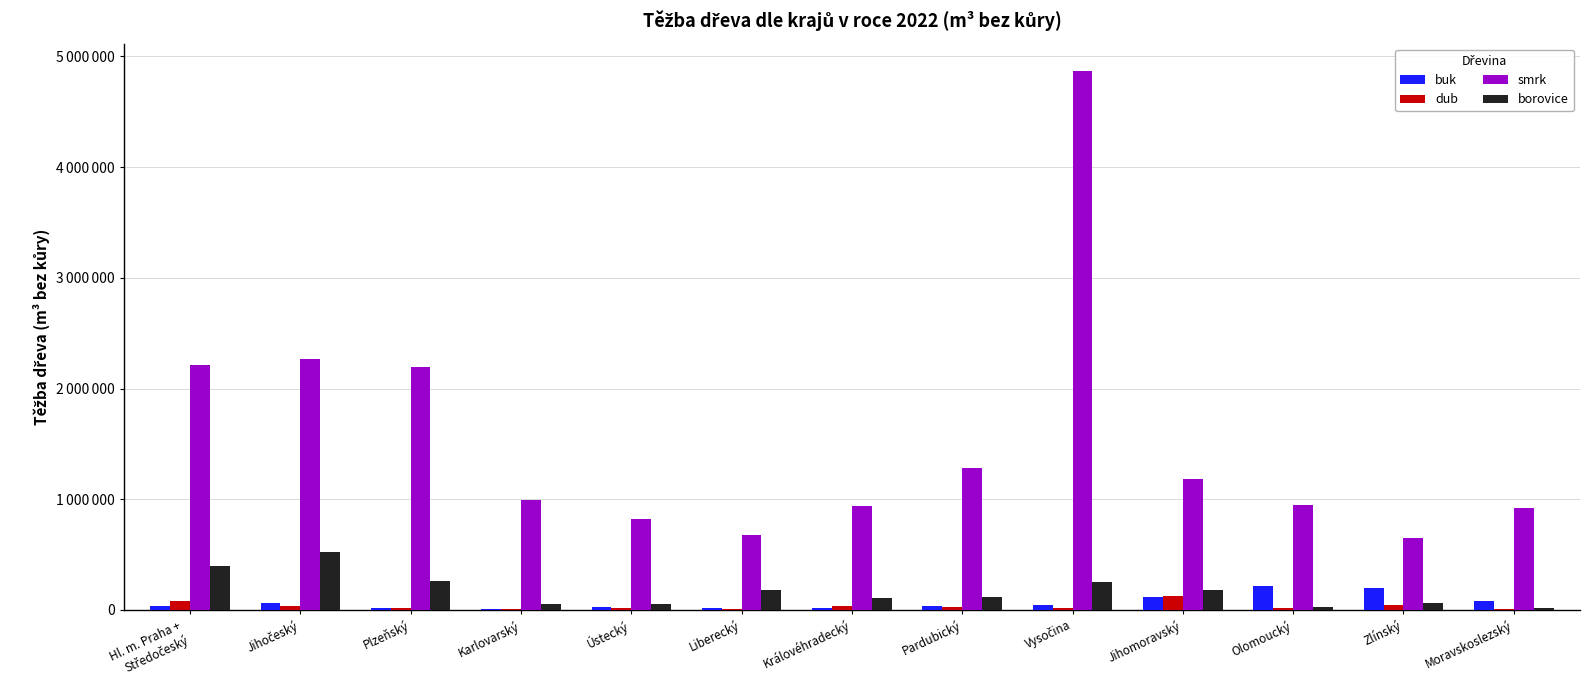

Is it true that borovice equals 102033 at Vysočina?

False